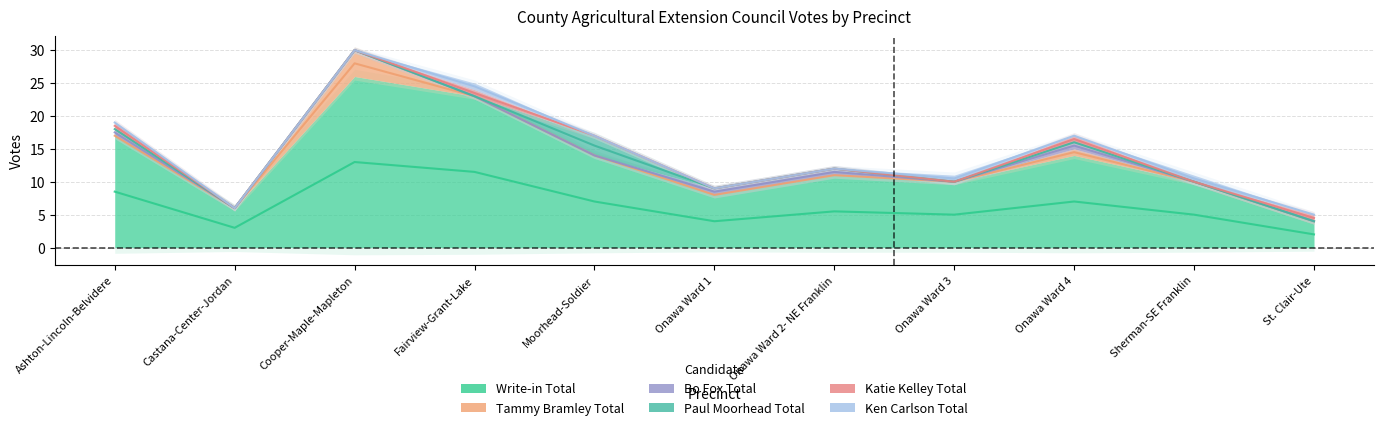

What are all the series names shown in the legend?

Write-in Total, Tammy Bramley Total, Bo Fox Total, Paul Moorhead Total, Katie Kelley Total, Ken Carlson Total